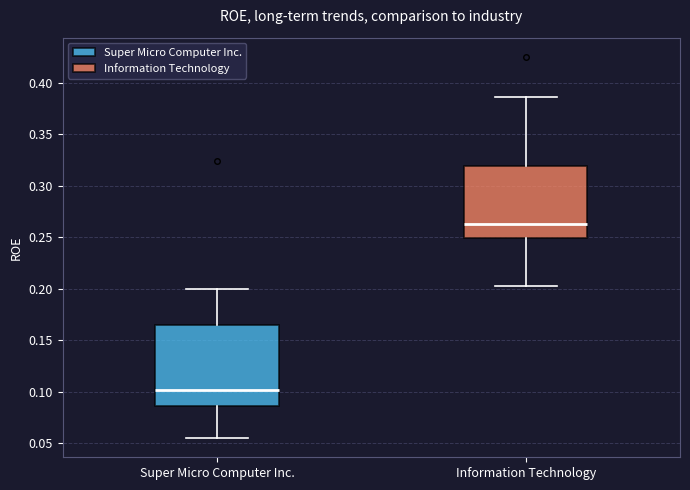

Which box's median line is the highest?

Information Technology